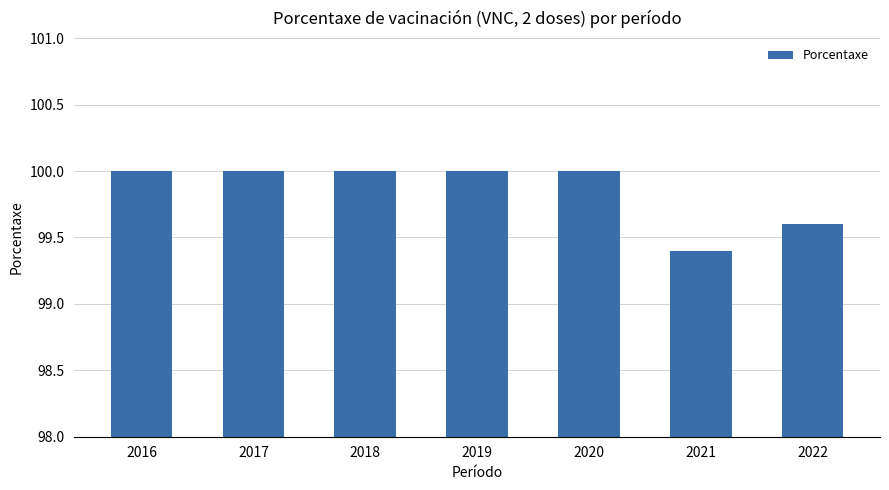

Reading right to left, extract all data points from this chart.

99.6	99.4	100.0	100.0	100.0	100.0	100.0